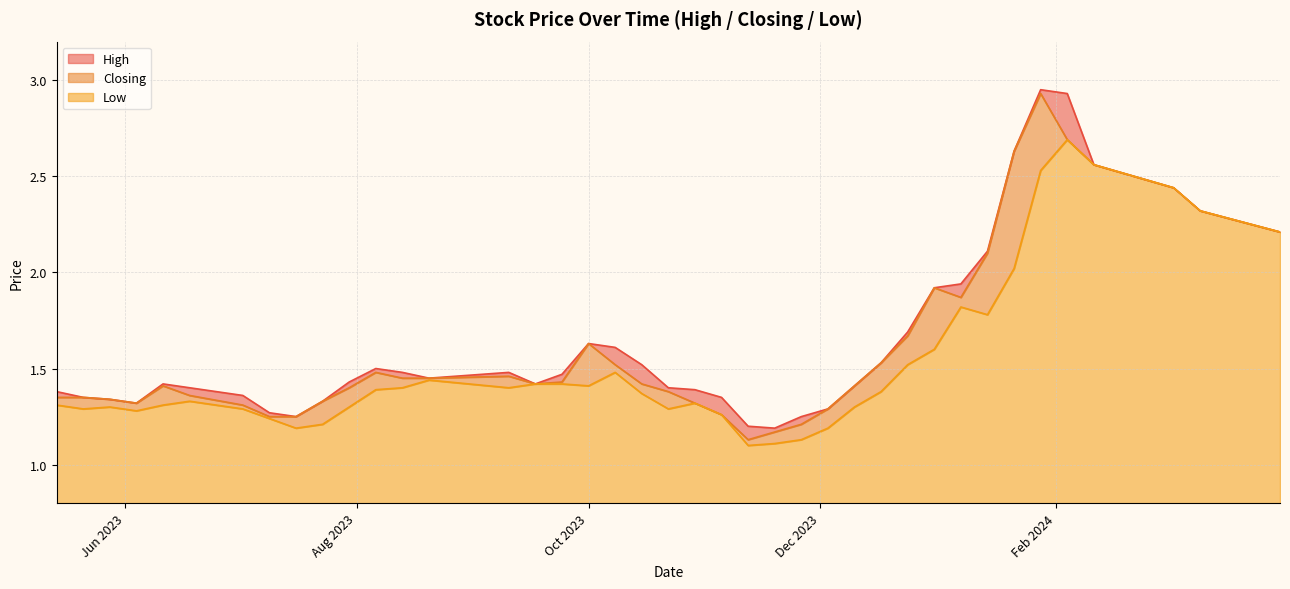

At which label does Low reach its peak?

04/02/2024